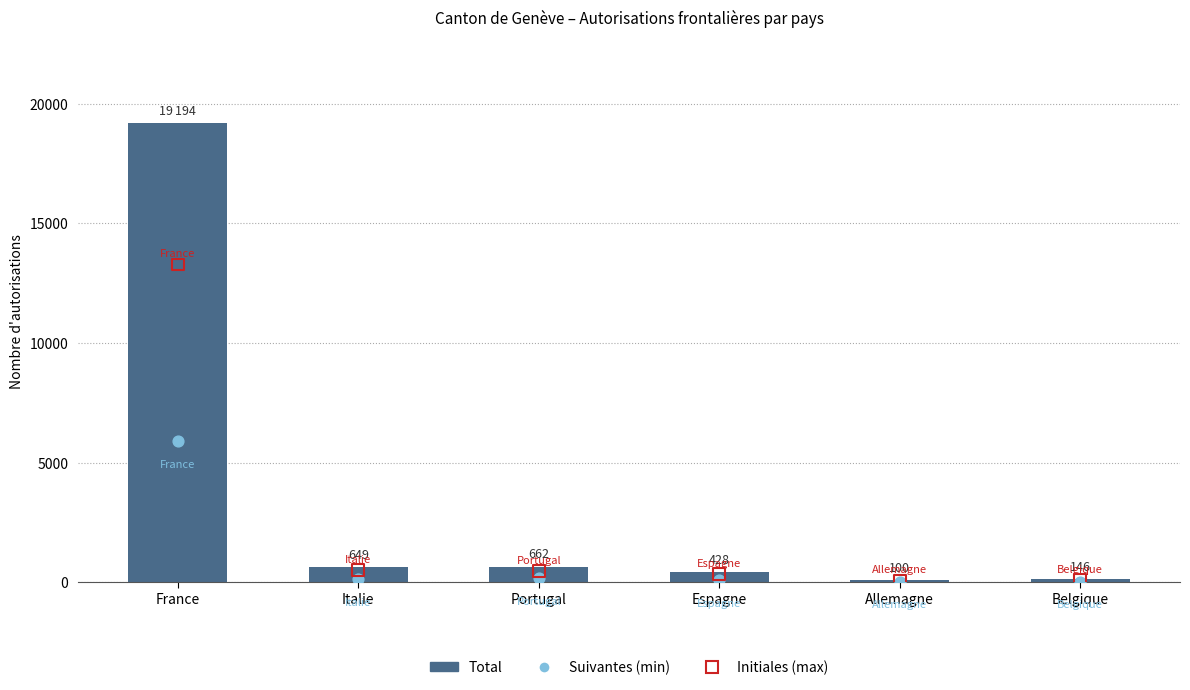

Which series has the largest total across all categories?

Total